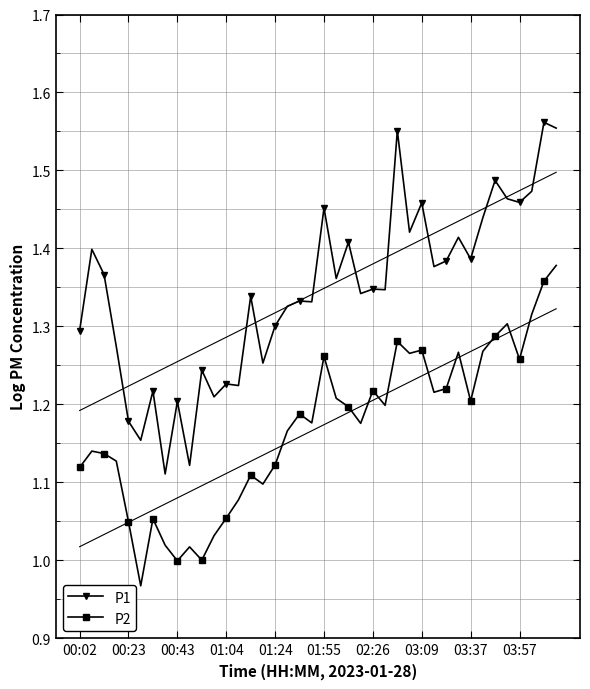

Does the chart have visible grid lines?

Yes